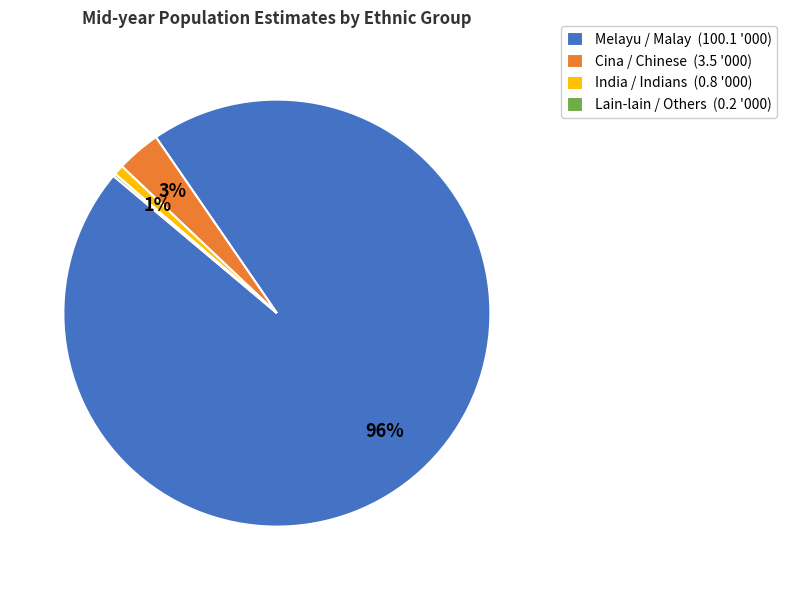

To the nearest percent, what portion does India / Indians represent?

1%